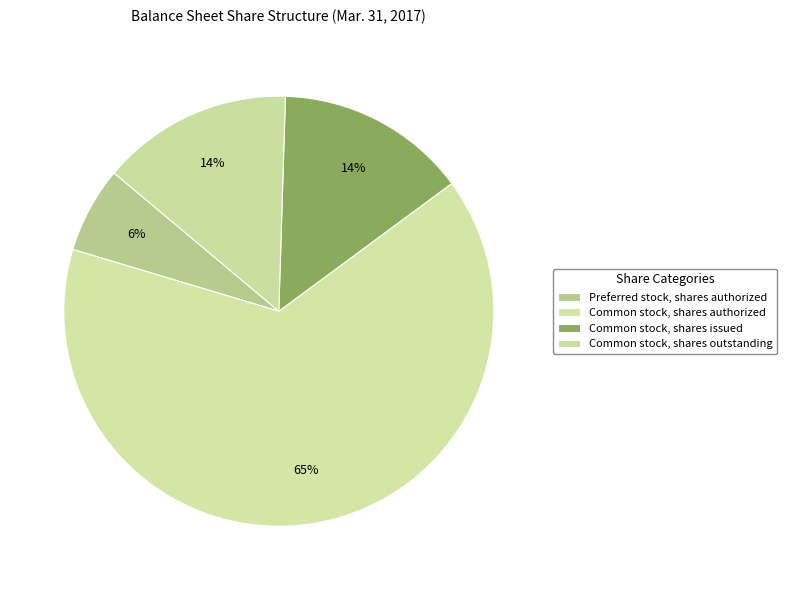

Is it true that Common stock, shares authorized is 65% of the pie?

True